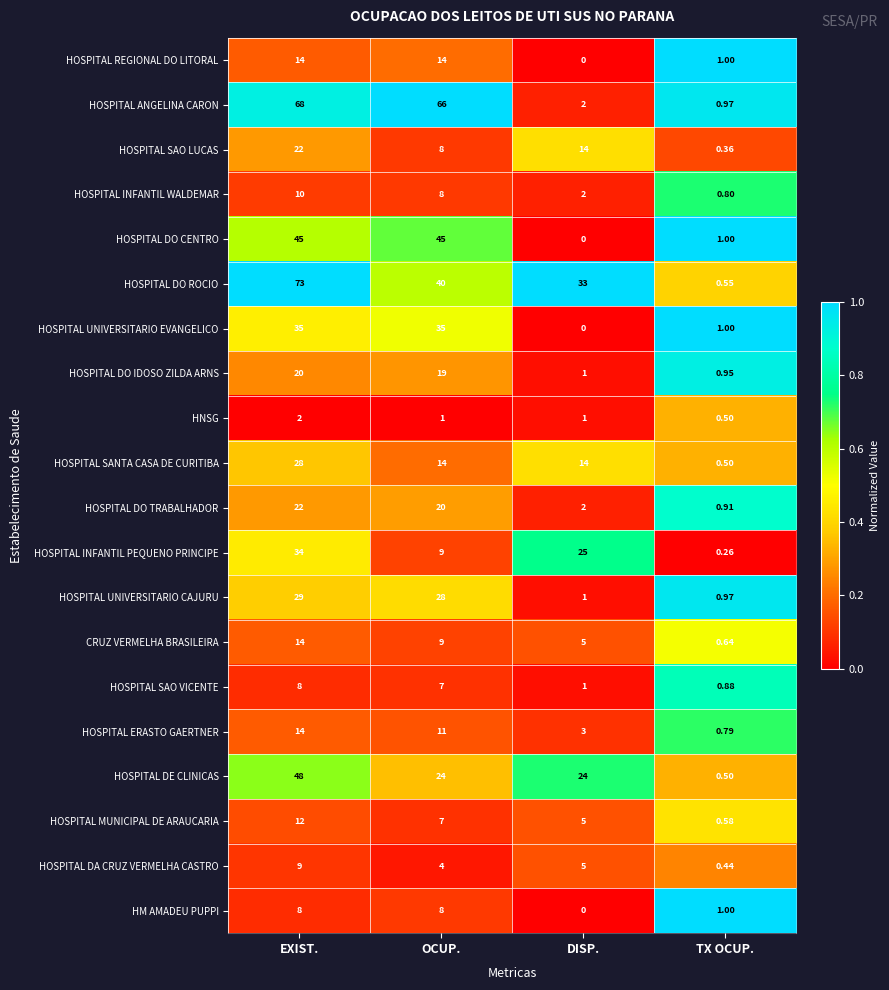

Between EXIST. and TX OCUP., which series saw the biggest shift?

HOSPITAL DO ROCIO